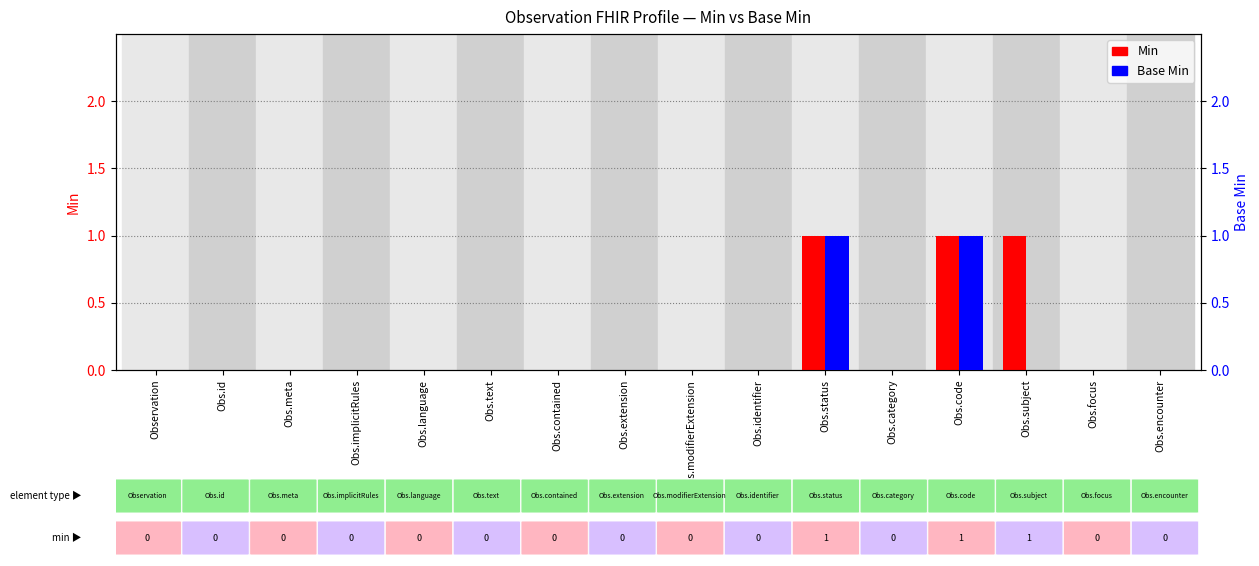

What is the label of the 12th bar from the right?

Obs.language